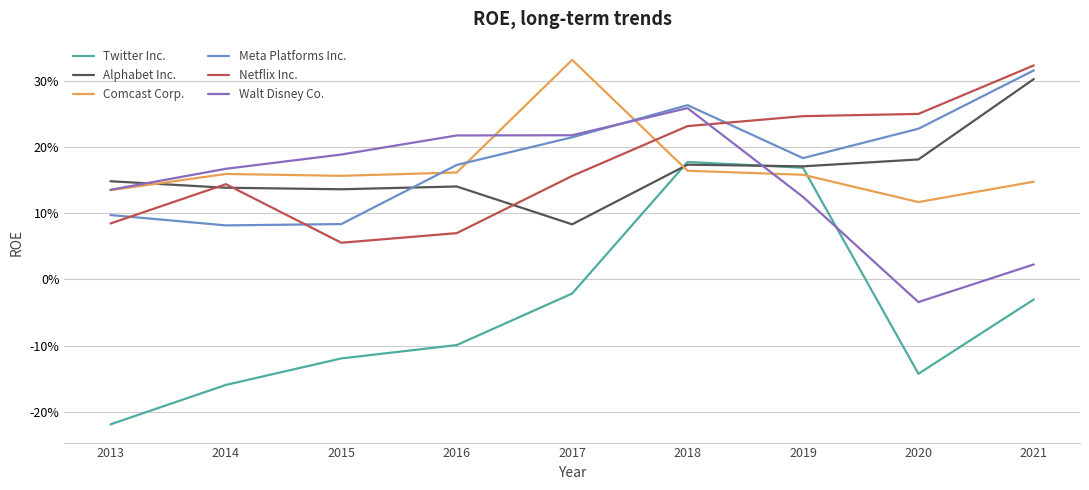

List the labels in order of Twitter Inc. value, smallest first.

2013, 2014, 2020, 2015, 2016, 2021, 2017, 2019, 2018